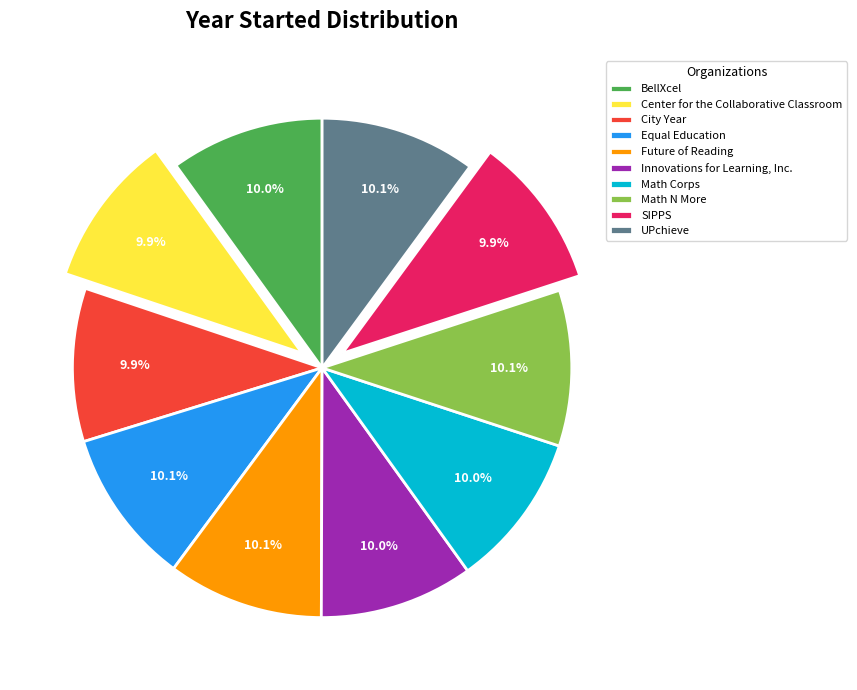

Is it true that Math N More is 15% of the pie?

False